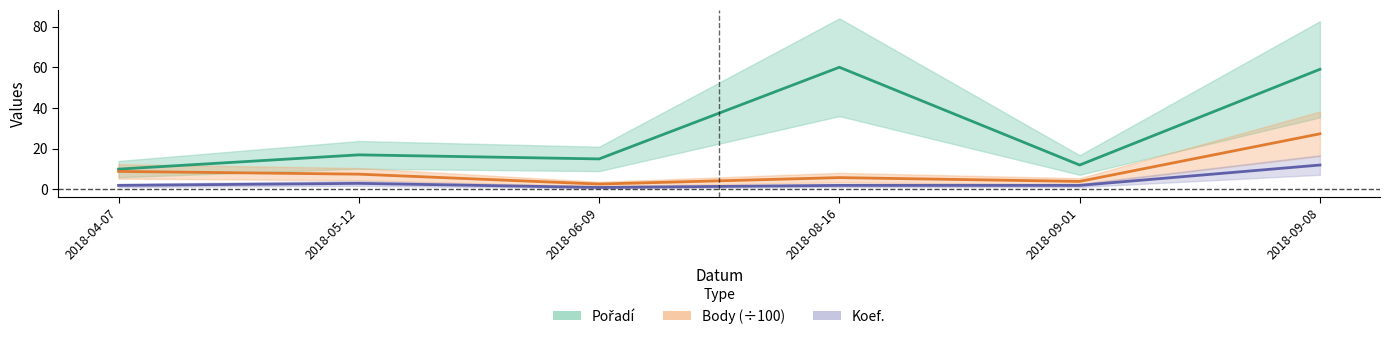

What is the spread (max minus min) of values at 2018-05-12?

14.0